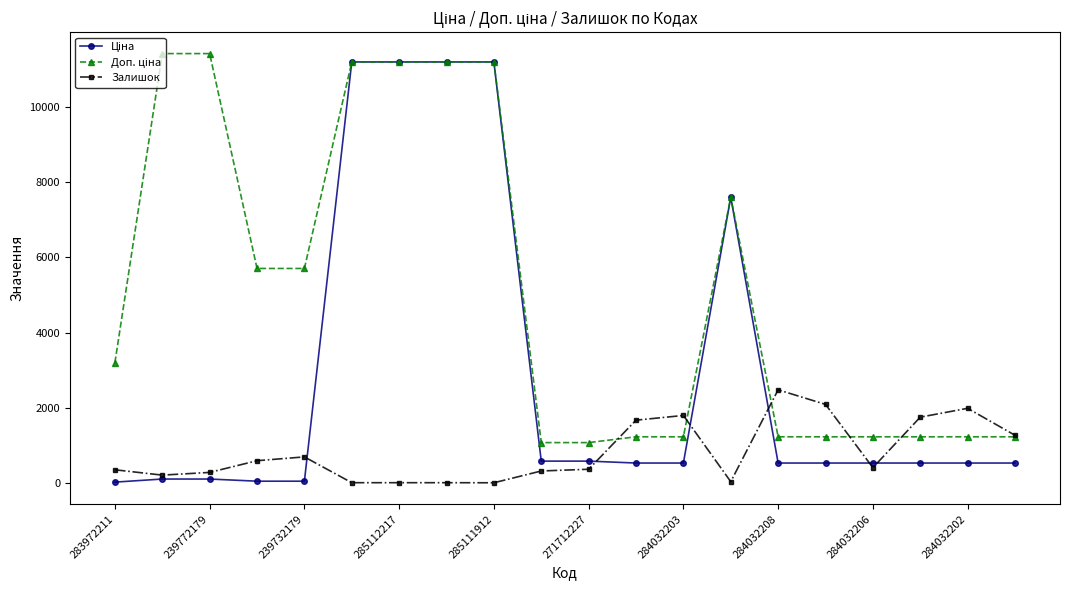

At how many categories does at least one series exceed 8656?

6